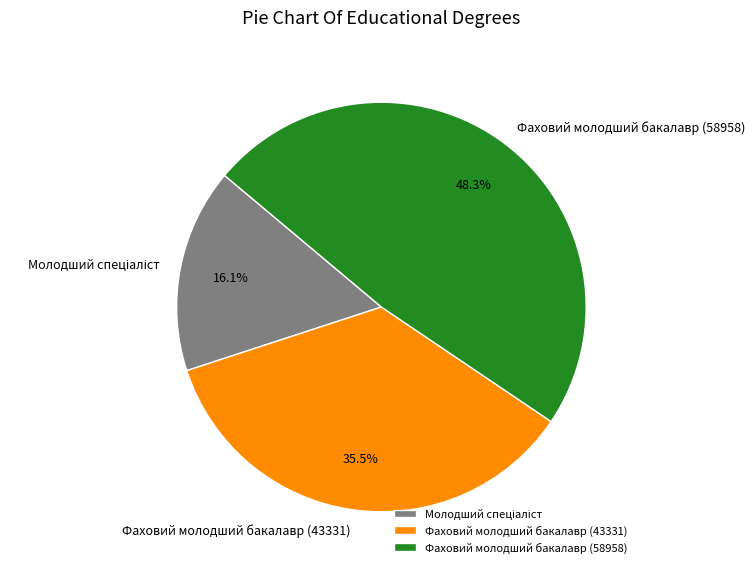

Is Фаховий молодший бакалавр (58958) the majority of the pie?

No